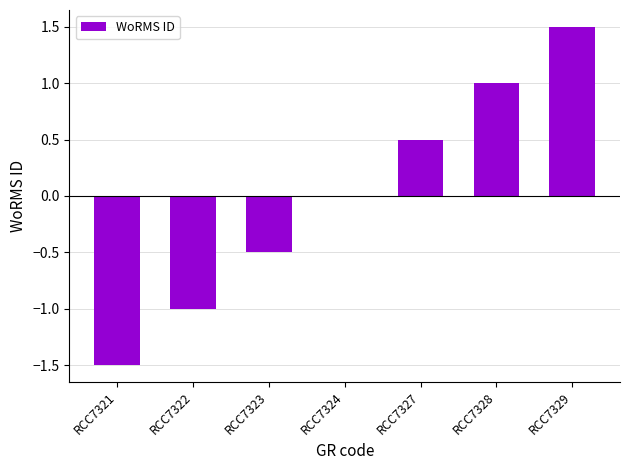

Reading right to left, transcribe all the data shown in this chart.

RCC7329=1.5	RCC7328=1.0	RCC7327=0.5	RCC7324=0.0	RCC7323=-0.5	RCC7322=-1.0	RCC7321=-1.5